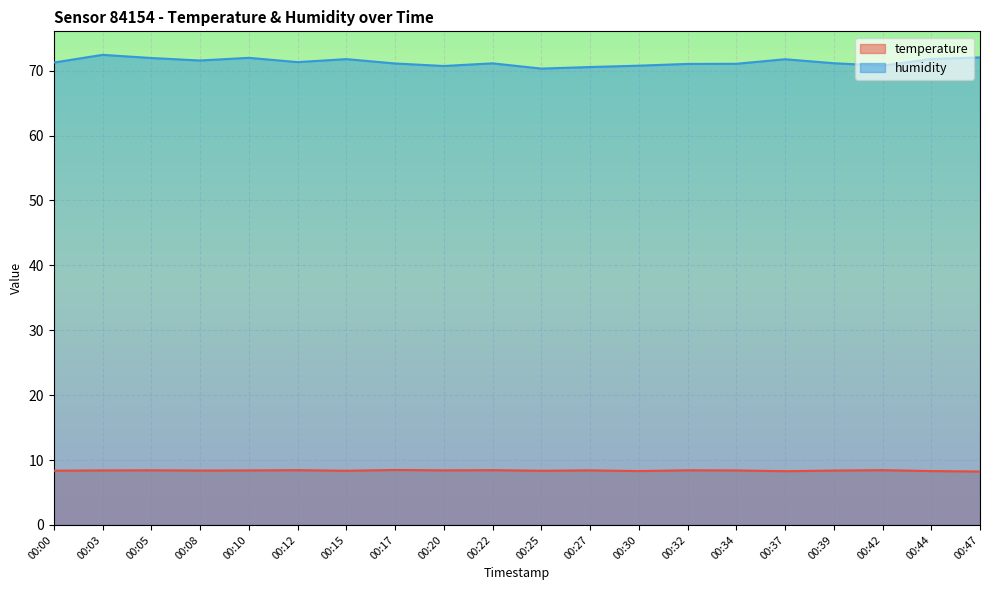

Reading left to right, list all the values displayed in this chart.

temperature: 00:00=8.4	00:03=8.4	00:05=8.4	00:08=8.4	00:10=8.4	00:12=8.4	00:15=8.3	00:17=8.5	00:20=8.4	00:22=8.4	00:25=8.3	00:27=8.4	00:30=8.3	00:32=8.4	00:34=8.4	00:37=8.3	00:39=8.4	00:42=8.4	00:44=8.3	00:47=8.2
humidity: 00:00=71.2	00:03=72.4	00:05=72.0	00:08=71.6	00:10=72.0	00:12=71.3	00:15=71.8	00:17=71.1	00:20=70.7	00:22=71.1	00:25=70.3	00:27=70.6	00:30=70.8	00:32=71.0	00:34=71.1	00:37=71.8	00:39=71.2	00:42=70.8	00:44=71.8	00:47=72.0